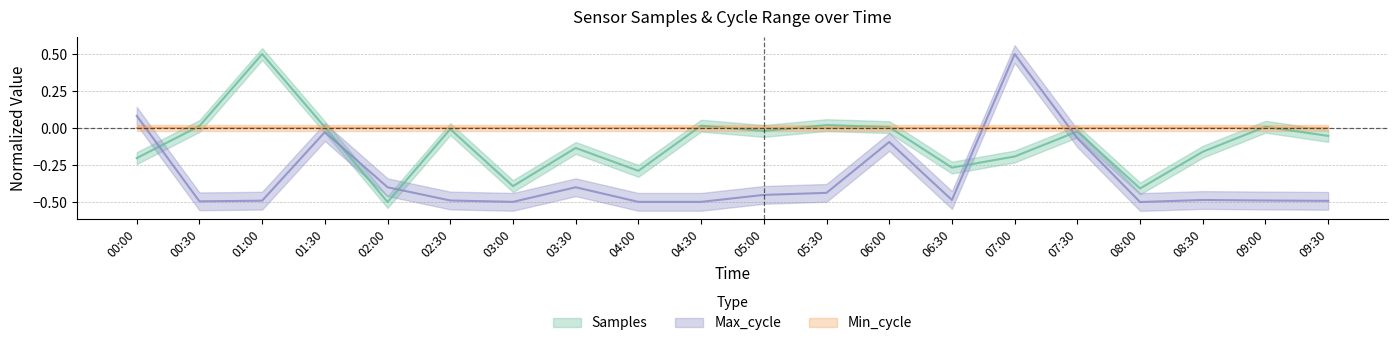

What is the maximum value shown in the chart?

0.5